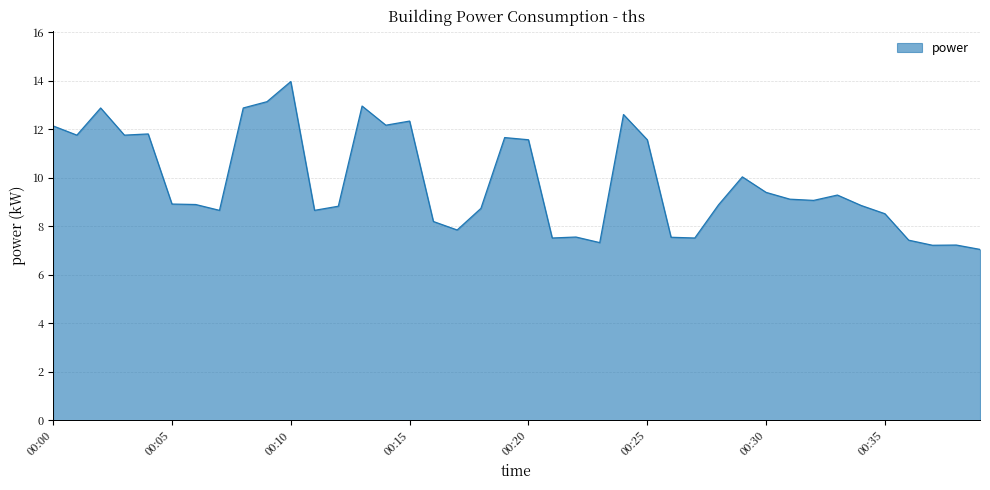

What is the greatest value displayed?

14.0